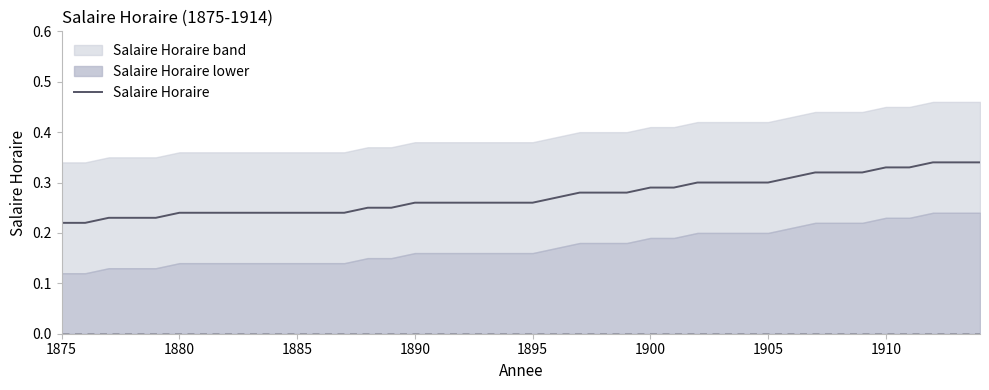

True or false: the data shows 0.5 at 32.

False